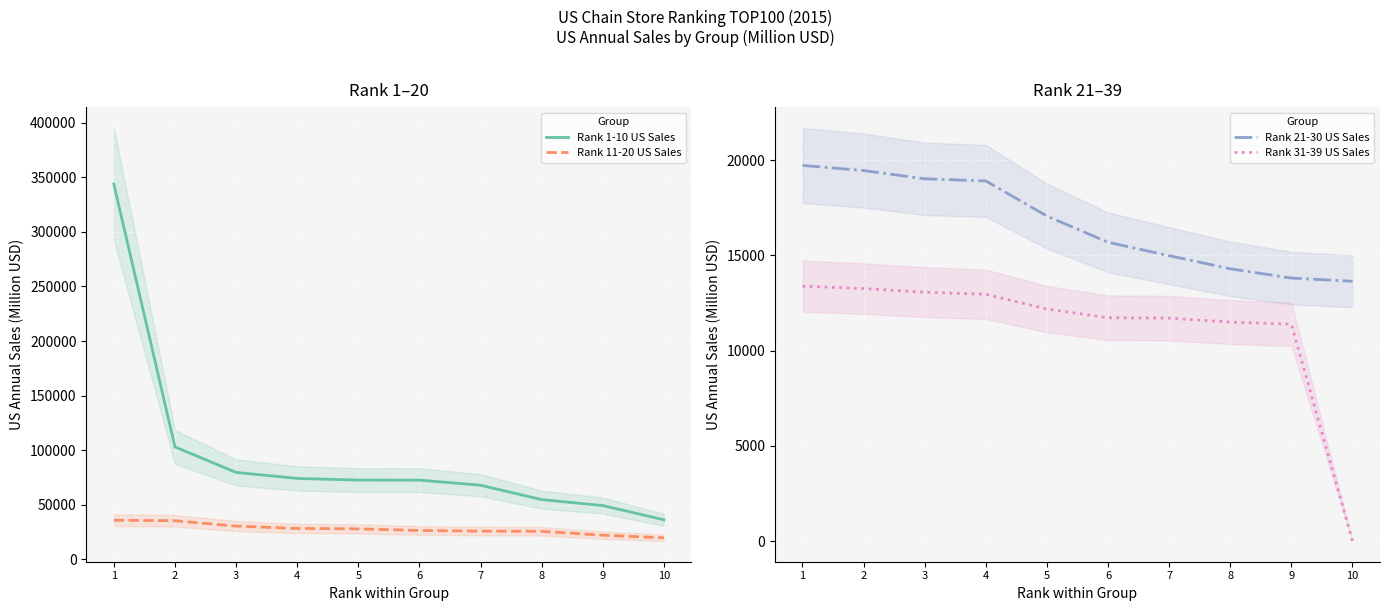

Is it true that Rank 31-39 US Sales equals 13071 at 3?

True